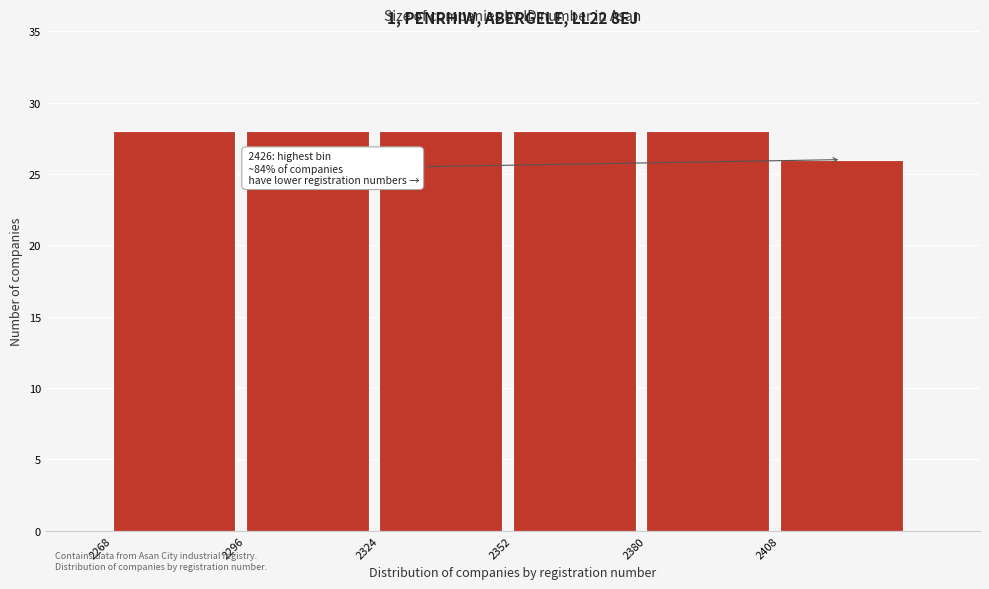

Reading left to right, what are all the values shown in this chart?

28	28	28	28	28	26